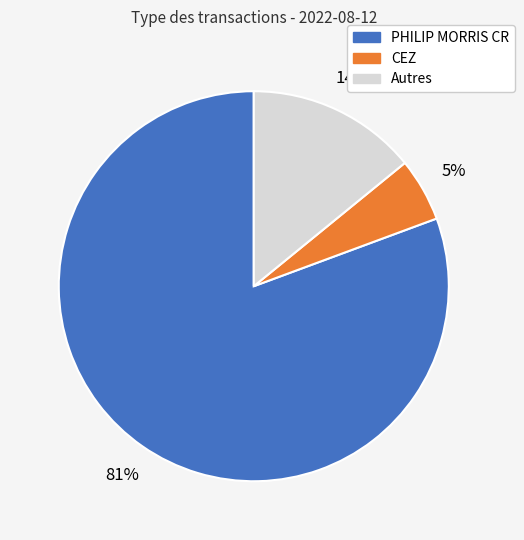

How many slices are in this pie chart?

3